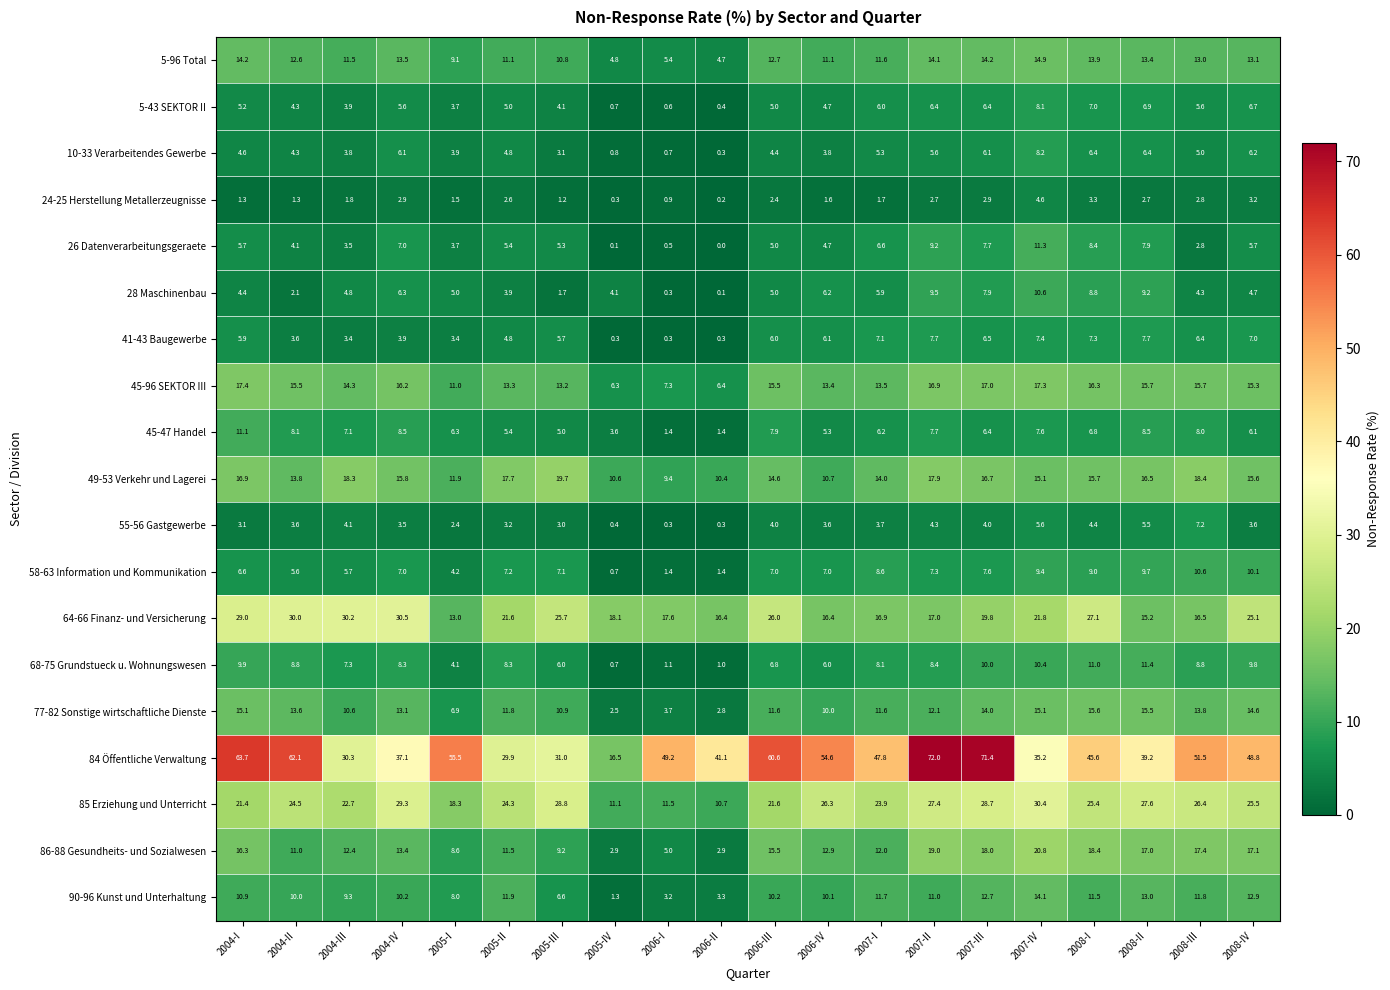

Is the value of 86-88 Gesundheits- und Sozialwesen at 2007-III greater than the value of 41-43 Baugewerbe at 2004-II?

Yes